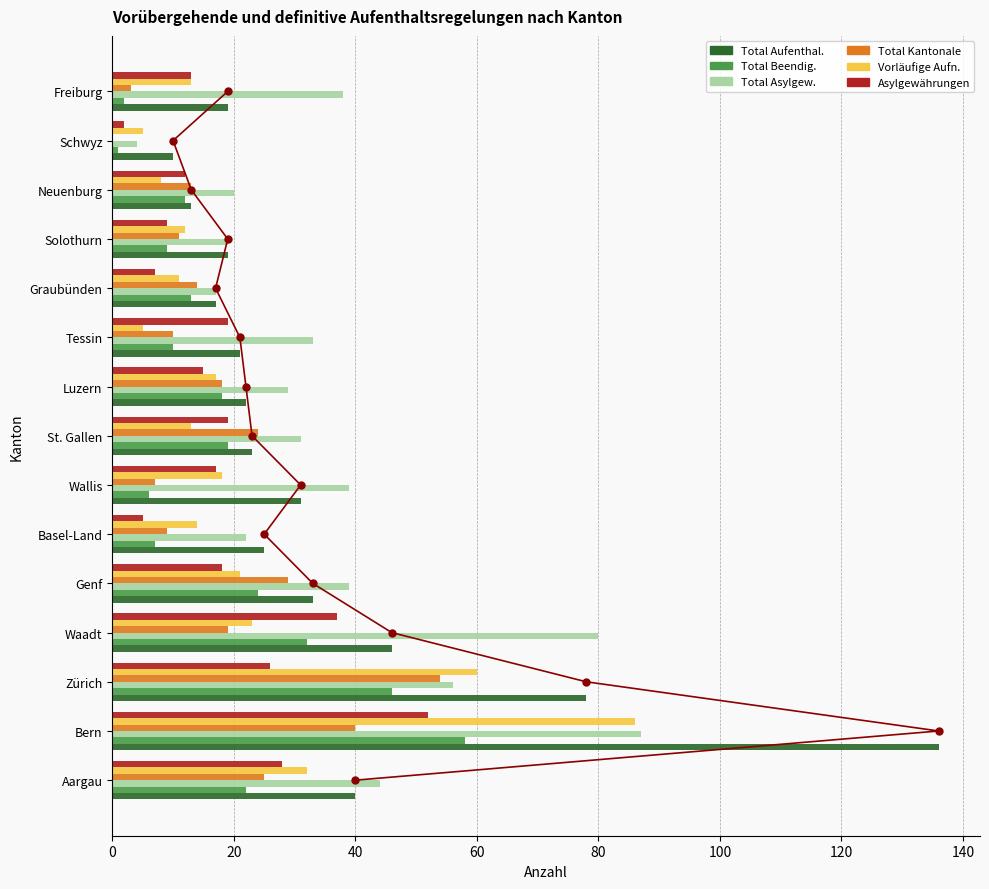

Which series has the widest spread of values?

Total Aufenthal.